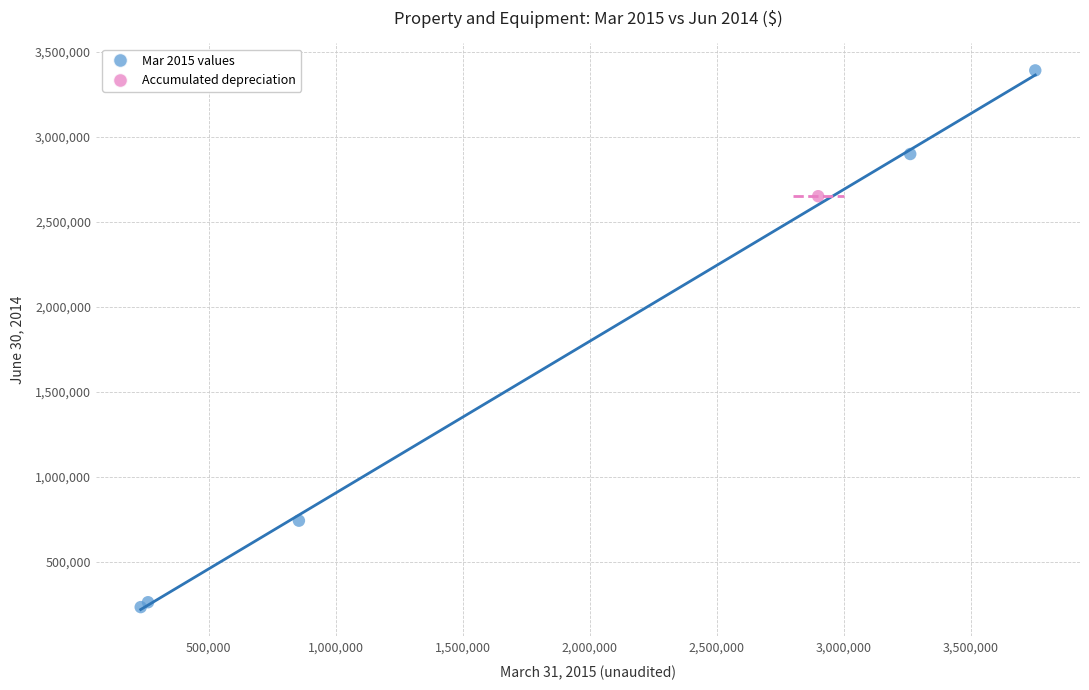

What are all the series names shown in the legend?

Mar 2015 values, Accumulated depreciation